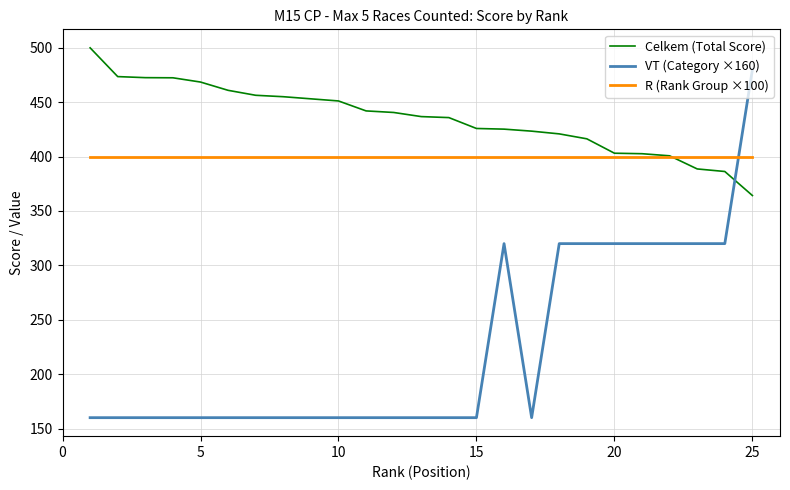

Which series has the largest total across all categories?

Celkem (Total Score)